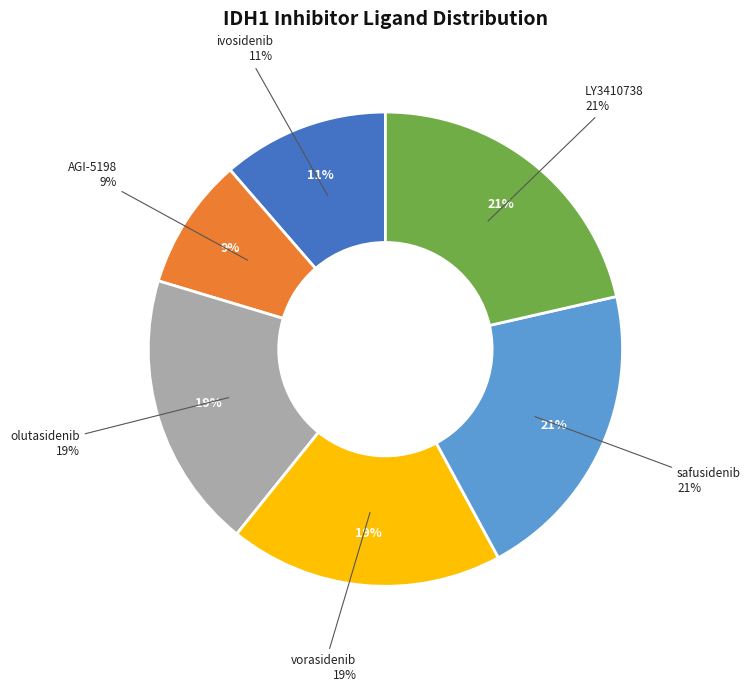

Is there any slice that represents more than half of the pie?

No